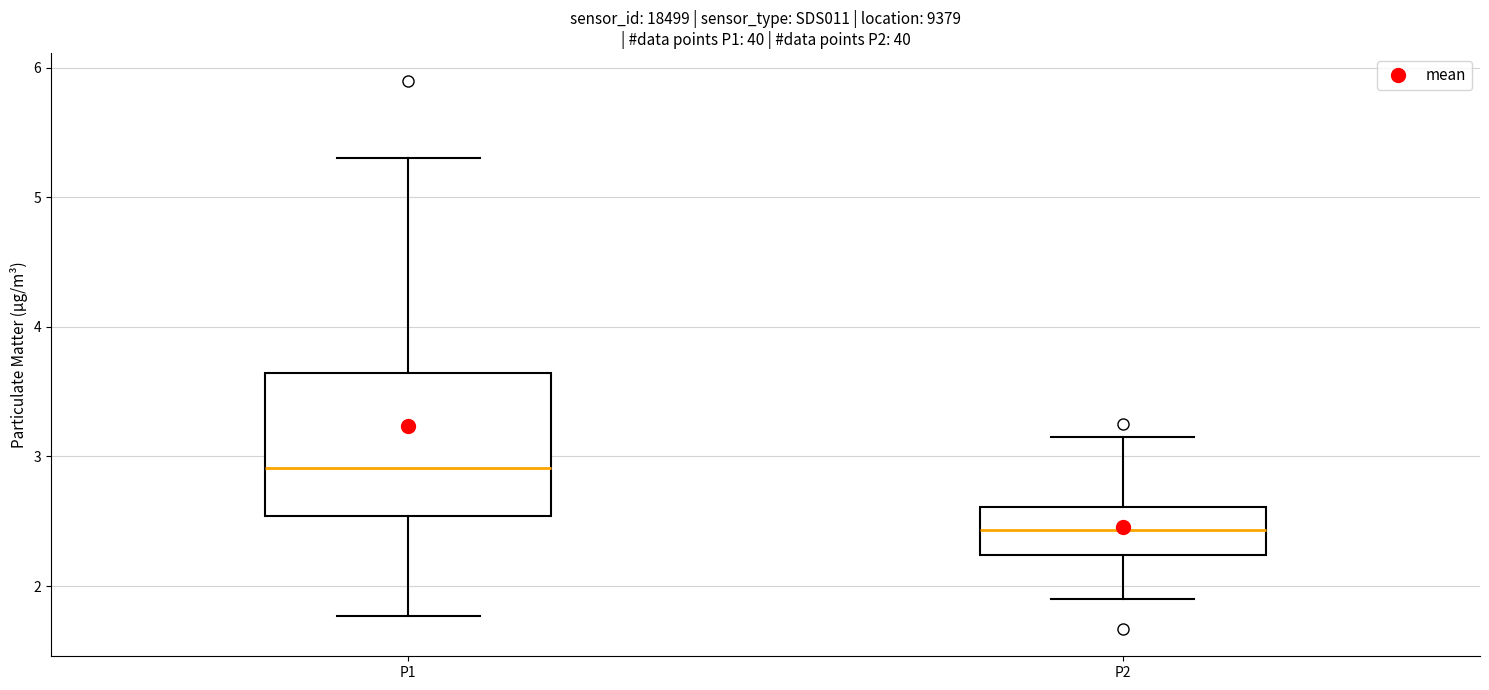

Reading left to right, transcribe this box plot: for each box, give where its median line is, the range the box spans, and where its two whiskers end, as read against the y-axis. The values are not printed on the chart, so give them approximately, as read against the axis.

P1: median 2.9, box 2.5 to 3.6, whiskers 1.8 to 5.3
P2: median 2.4, box 2.2 to 2.6, whiskers 1.9 to 3.2